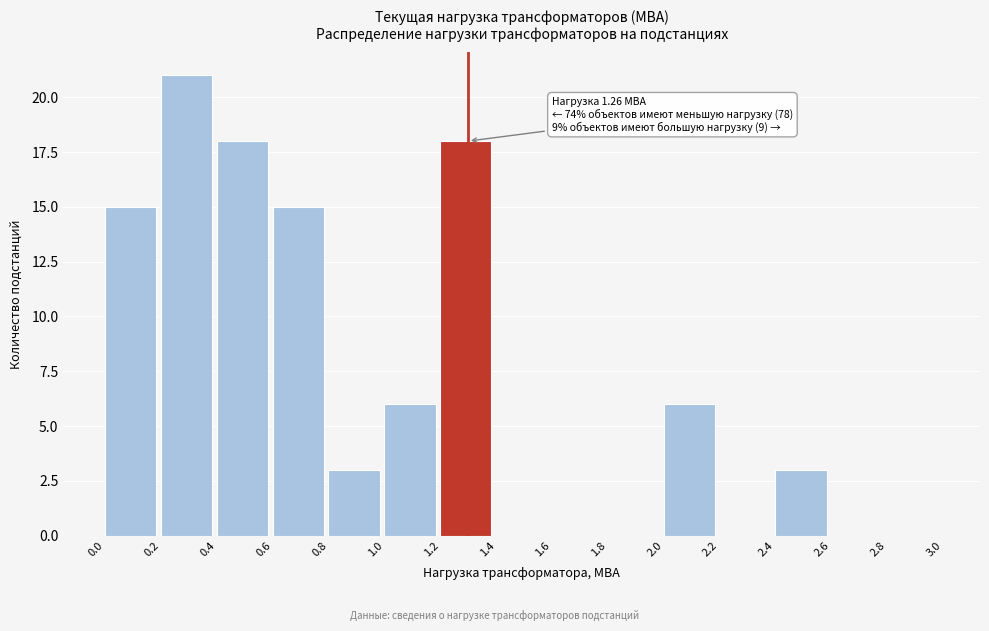

Which range on the x-axis has the tallest bar?

0.2 to 0.4